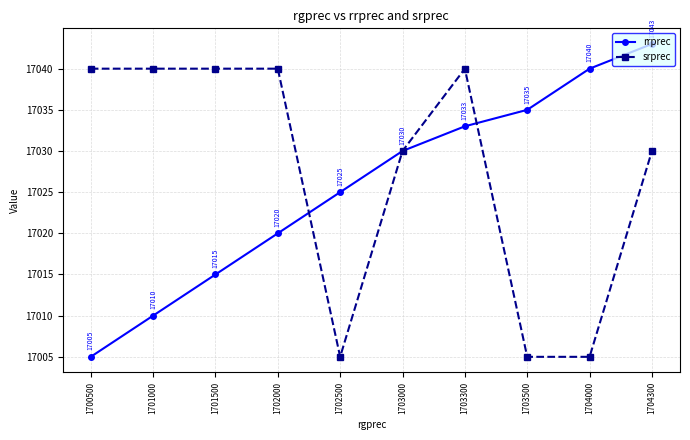

Which series changed the most between 1702000 and 1704300?

rrprec